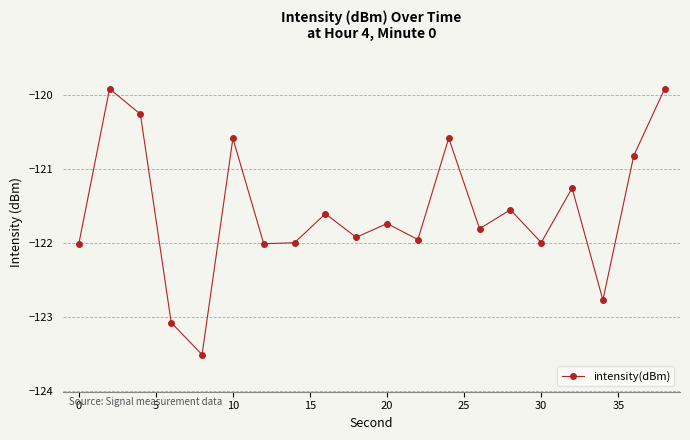

What is the minimum value shown in the chart?

-123.5